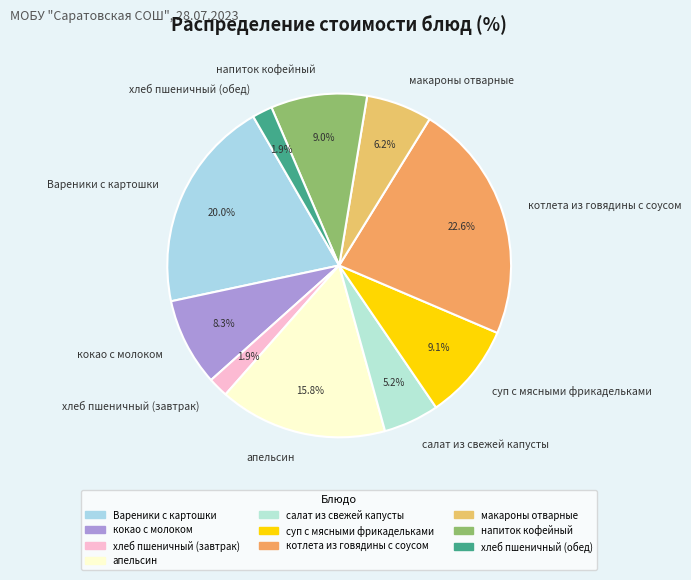

Between апельсин and макароны отварные, which is larger?

апельсин